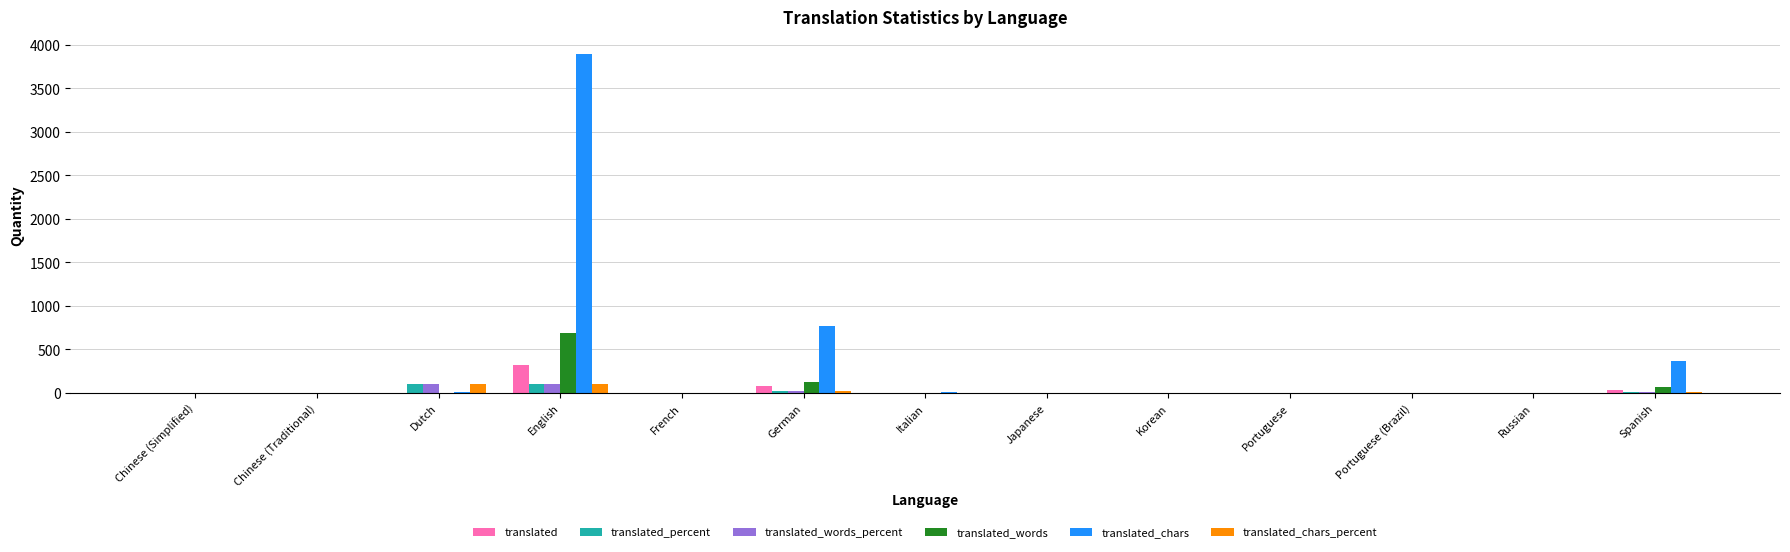

The translated_words_percent series shows 100.0 at Dutch. True or false?

True